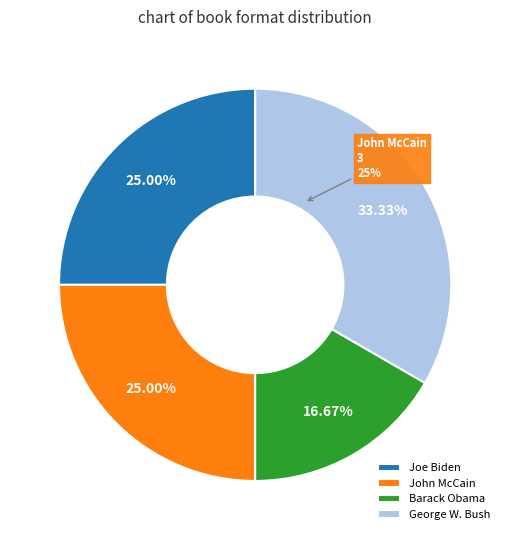

Do Joe Biden and Barack Obama together represent more than half of the pie?

No